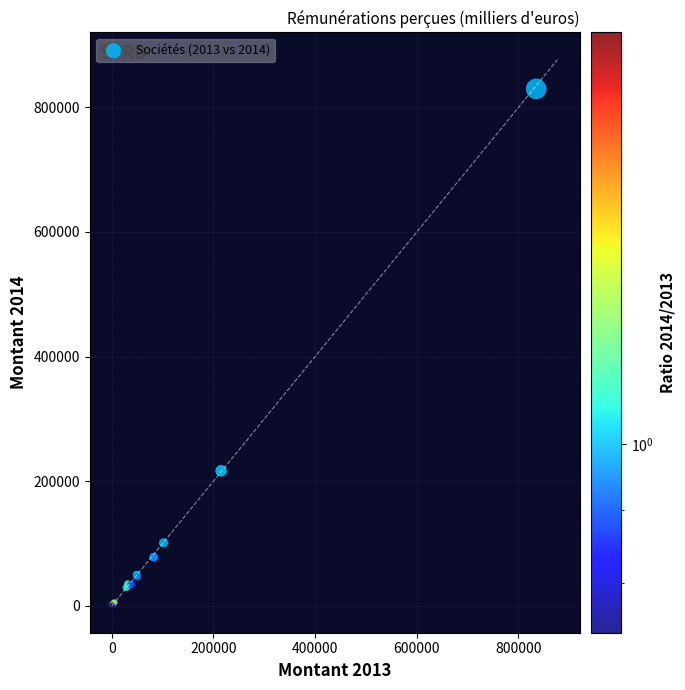

What Y value in the scatter plot is closest to 415138?

216674